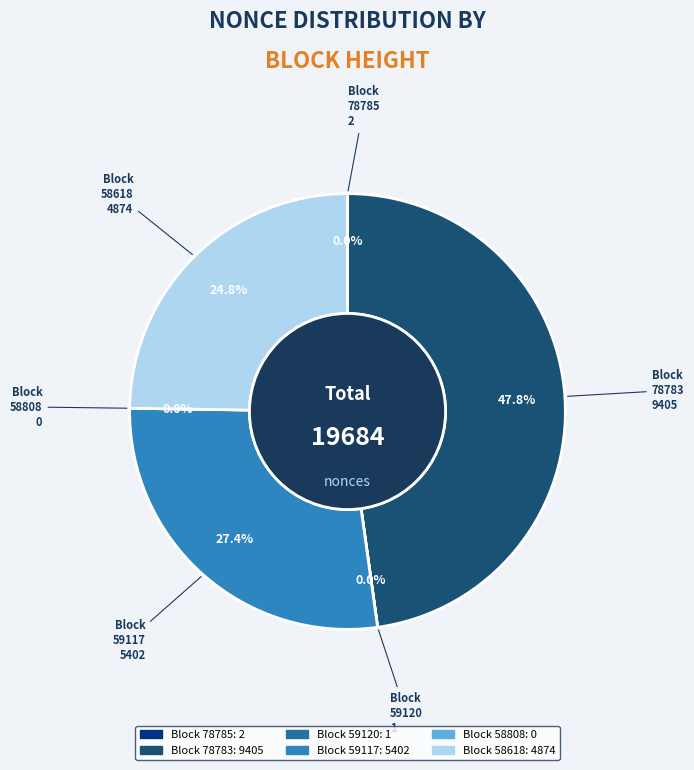

Which category has the smallest portion of the pie?

58808